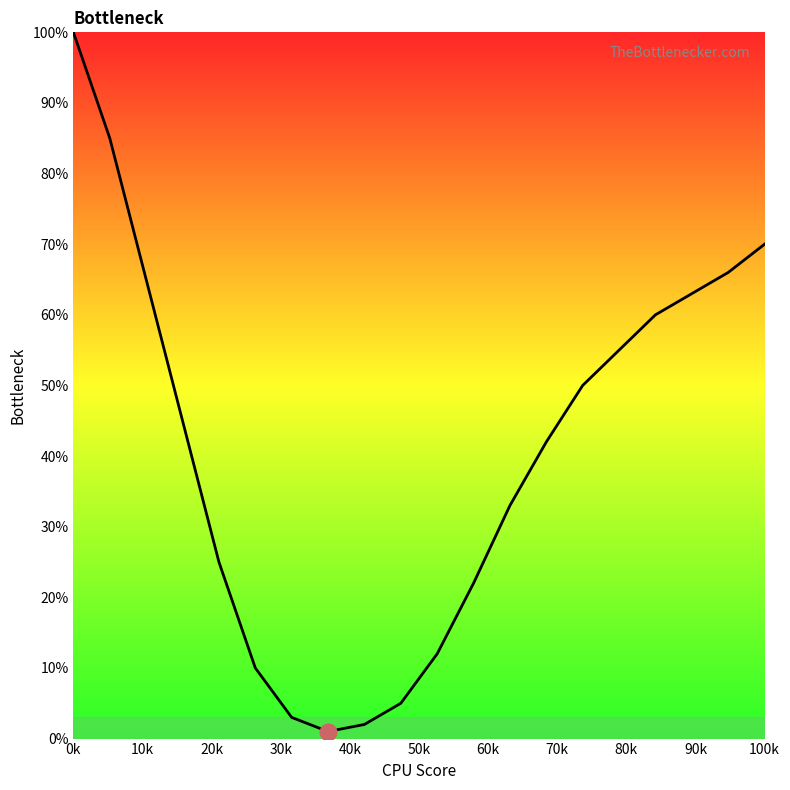

What is the difference between the maximum and minimum values?

99